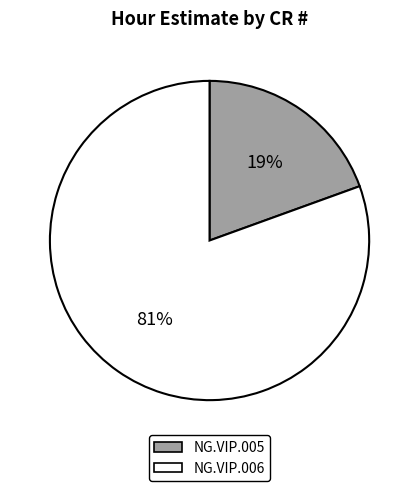

Which has a higher value, NG.VIP.006 or NG.VIP.005?

NG.VIP.006